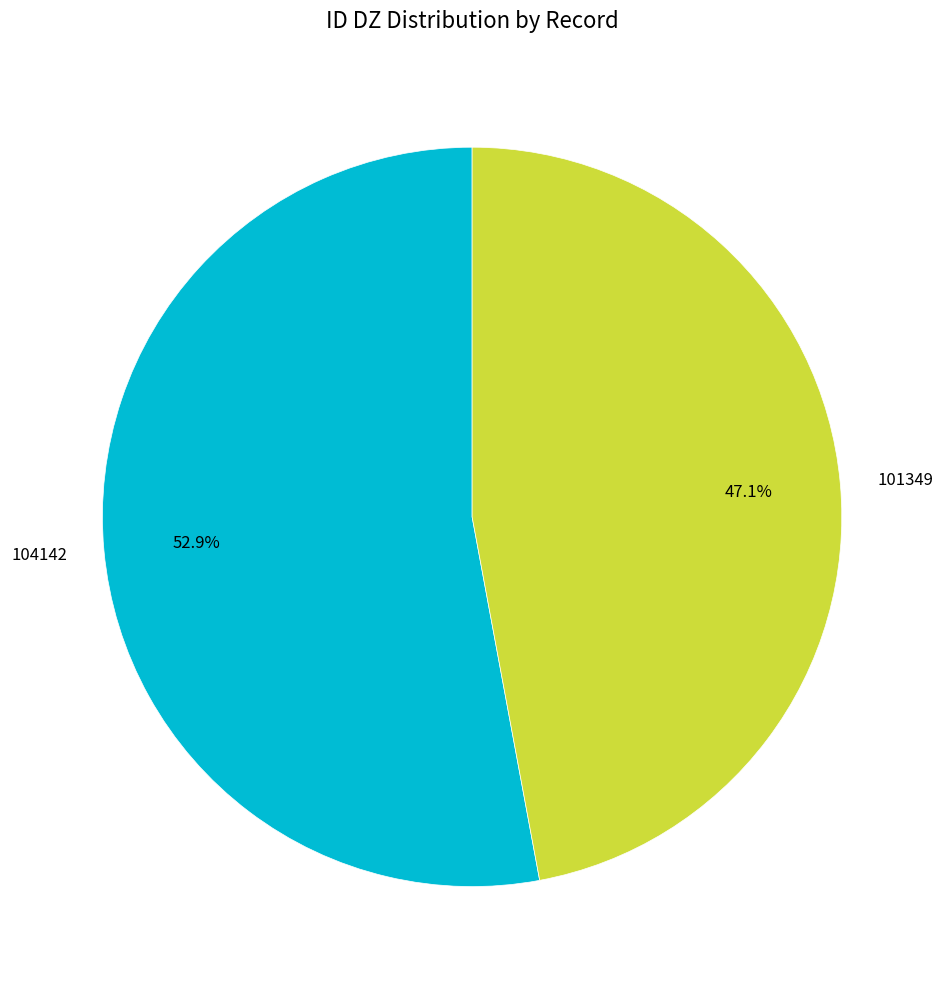

Combined, what portion of the pie is 104142 and 101349?

100.0%